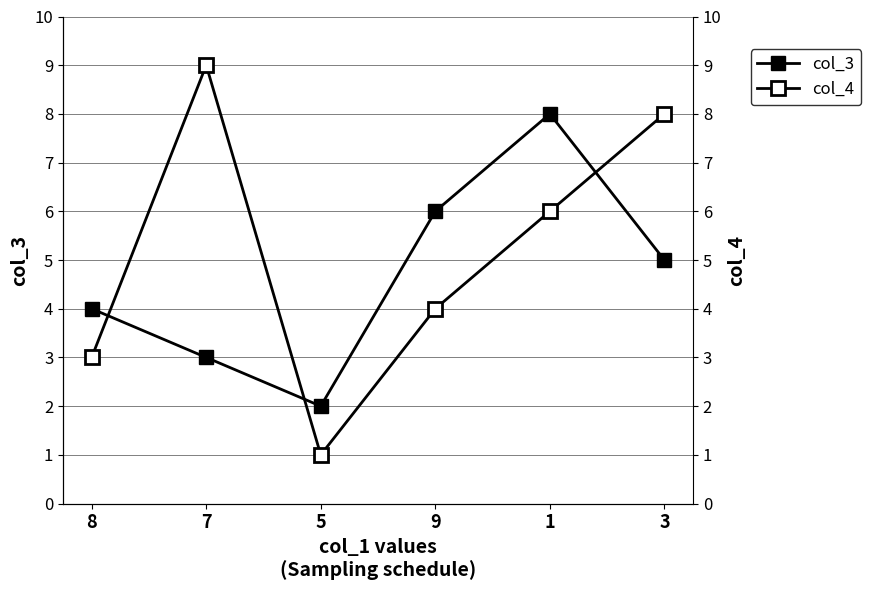

What is the sum of the col_3 values at 1 and 3?

13